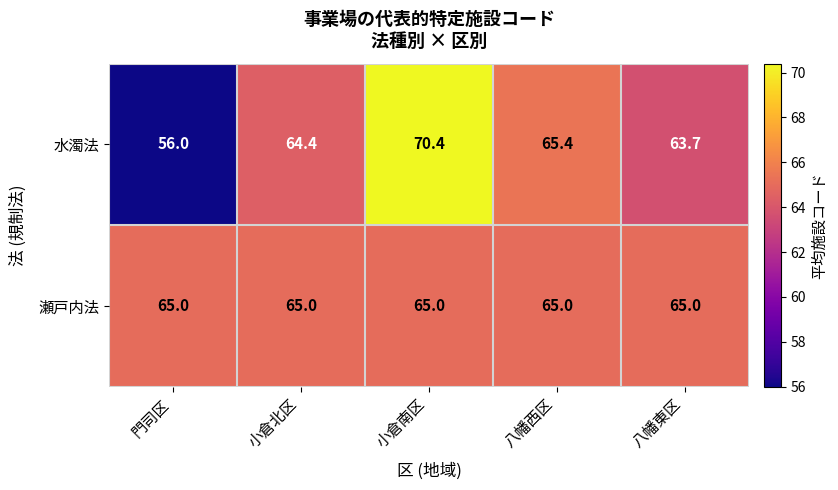

Is it true that 水濁法 equals 64.4 at 小倉北区?

True